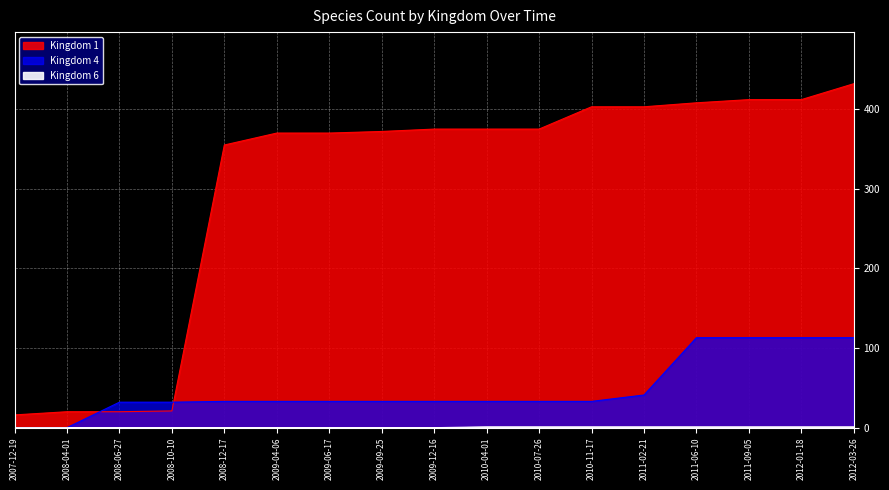

Which category has the lowest value in the Kingdom 1 series?

2007-12-19